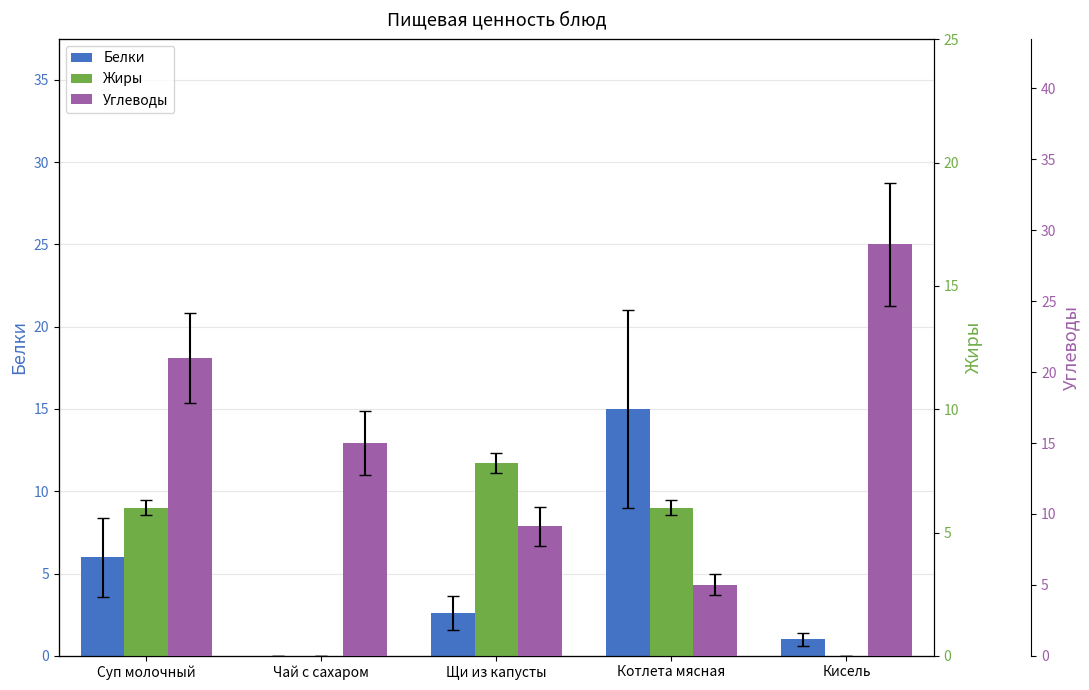

Which has a higher value, Котлета мясная or Суп молочный?

Котлета мясная